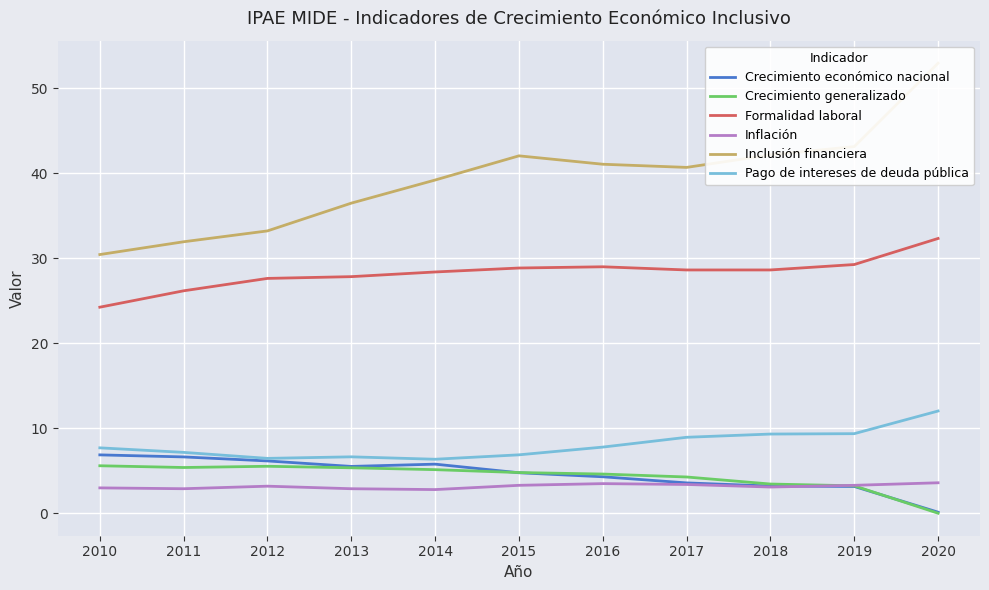

What is the value of the Pago de intereses de deuda pública point at the 3rd from the left?

6.5